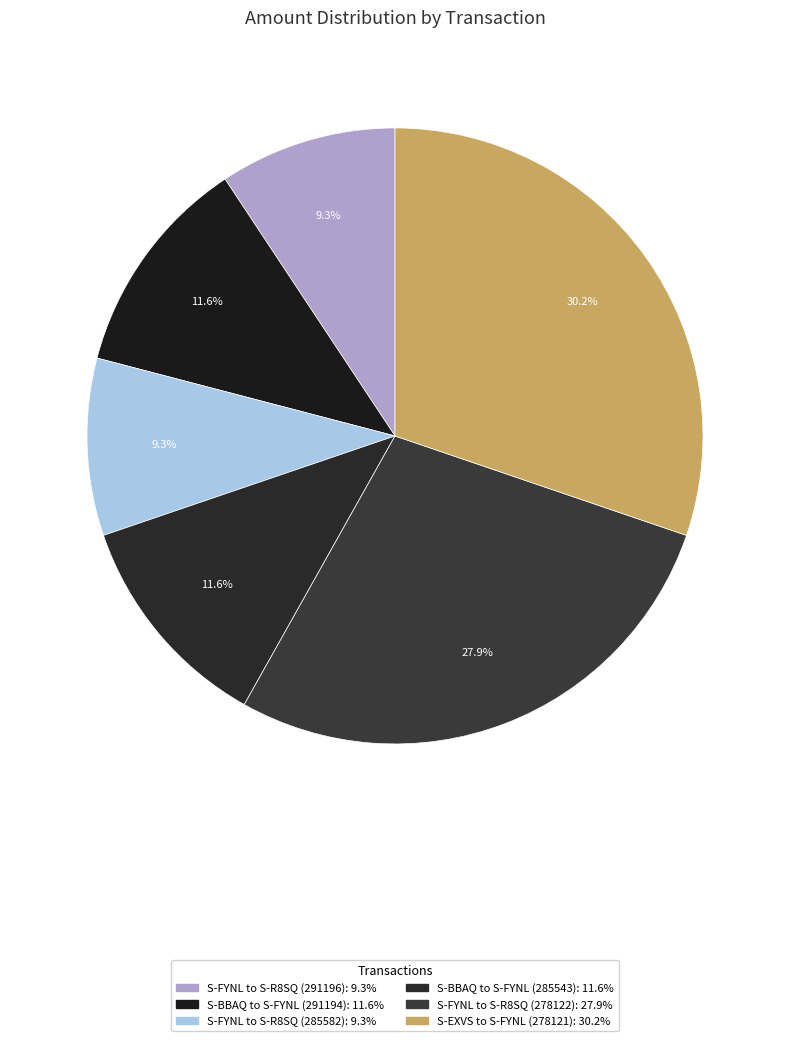

Is the sum of S-BBAQ to S-FYNL (291194) and S-BBAQ to S-FYNL (285543) greater than half?

No